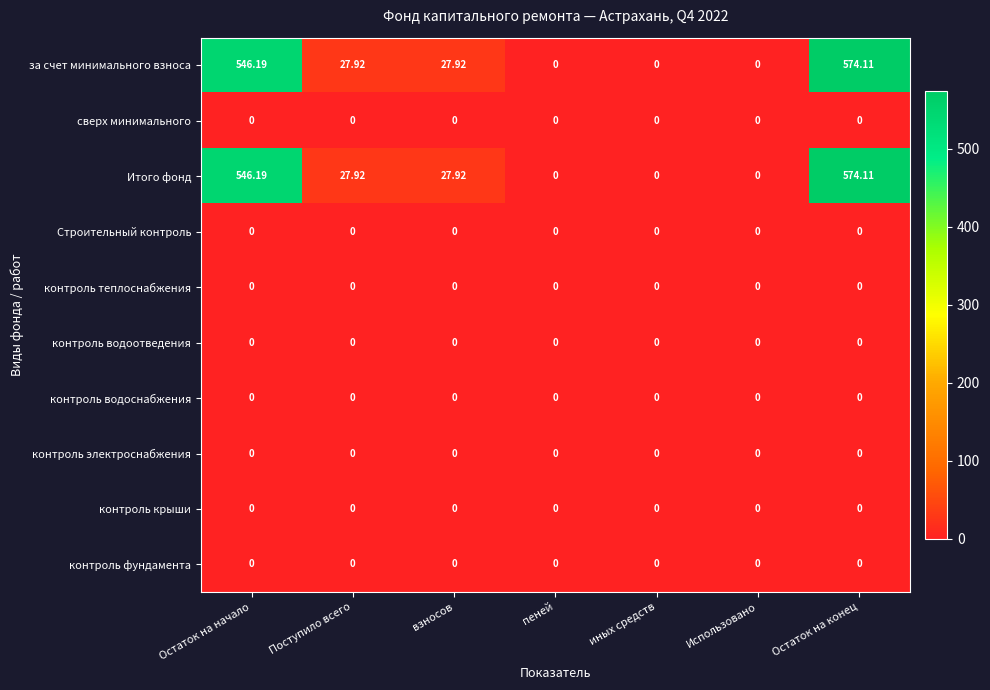

At which category is the sum across all series the highest?

Остаток на конец